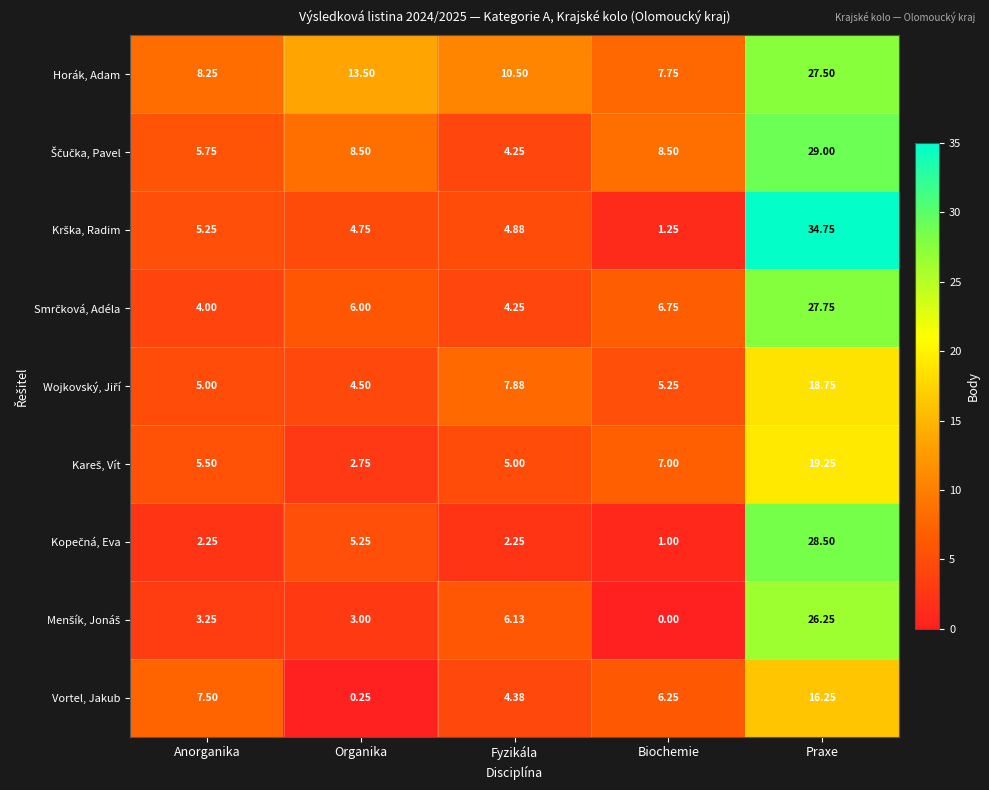

How many categories are shown in the chart?

5